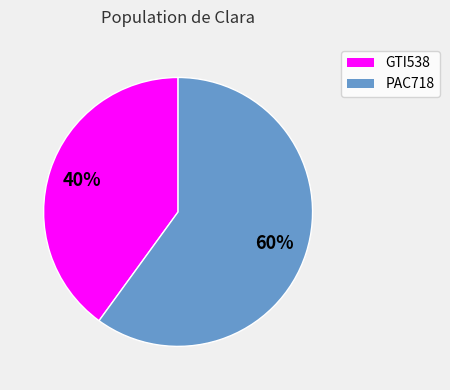

The PAC718 slice represents 53% of the pie. True or false?

False